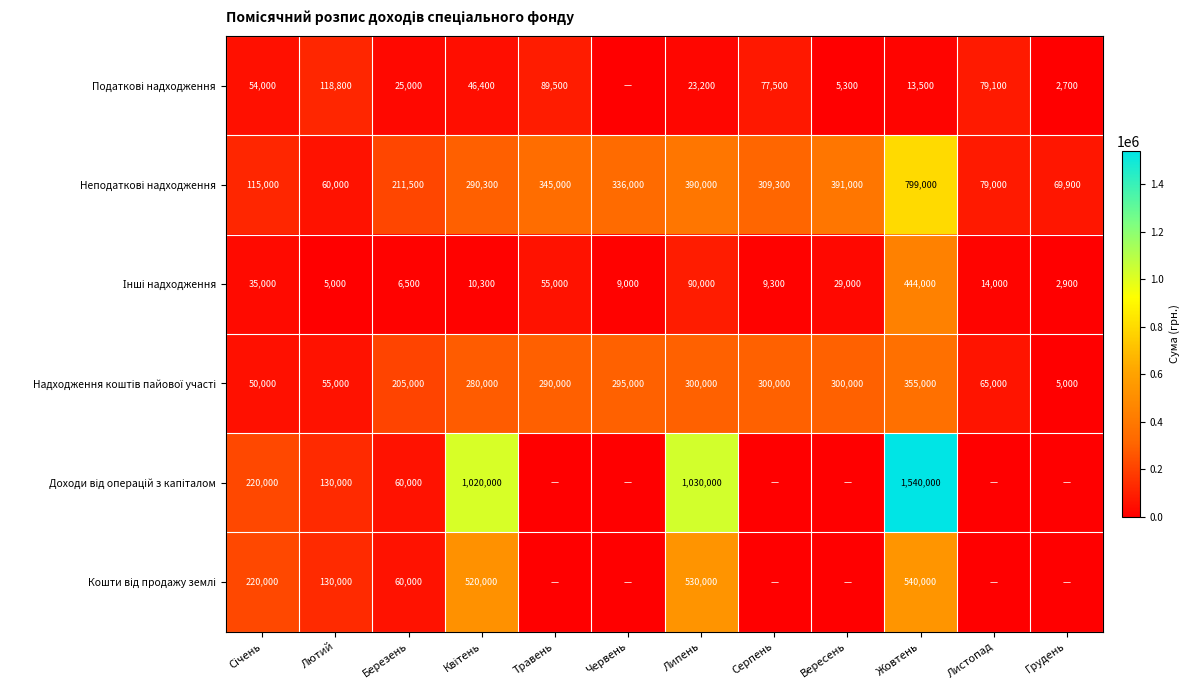

Which series has the widest spread of values?

Доходи від операцій з капіталом